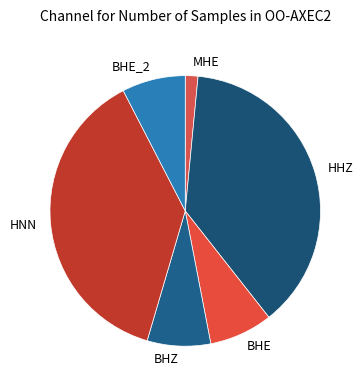

Do BHE_2 and BHZ together represent more than half of the pie?

No